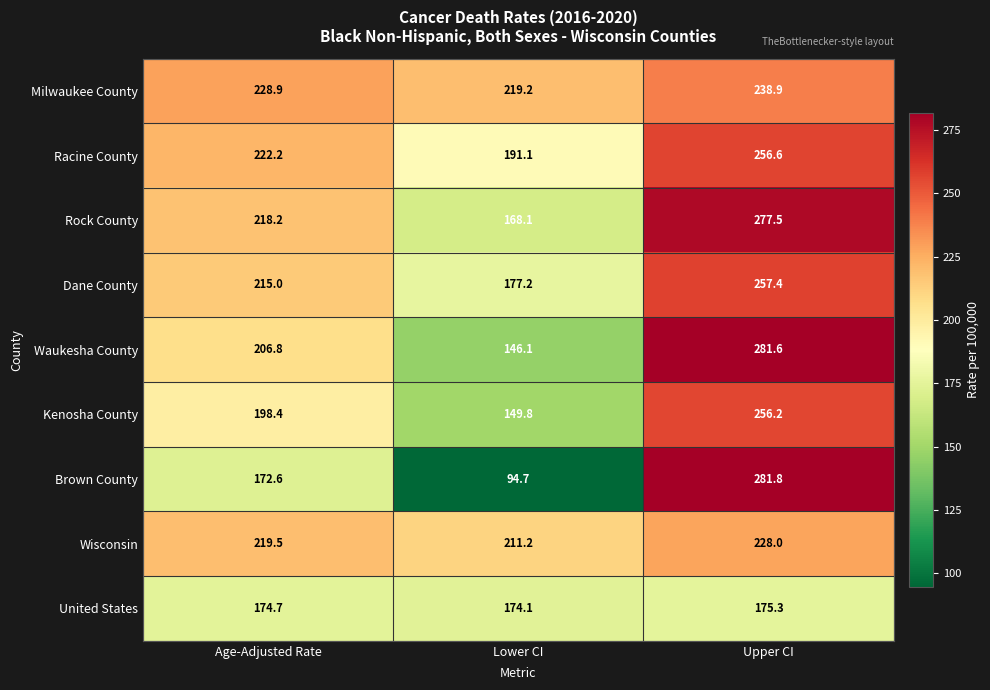

What is the sum of the Waukesha County values at Age-Adjusted Rate and Upper CI?

488.4